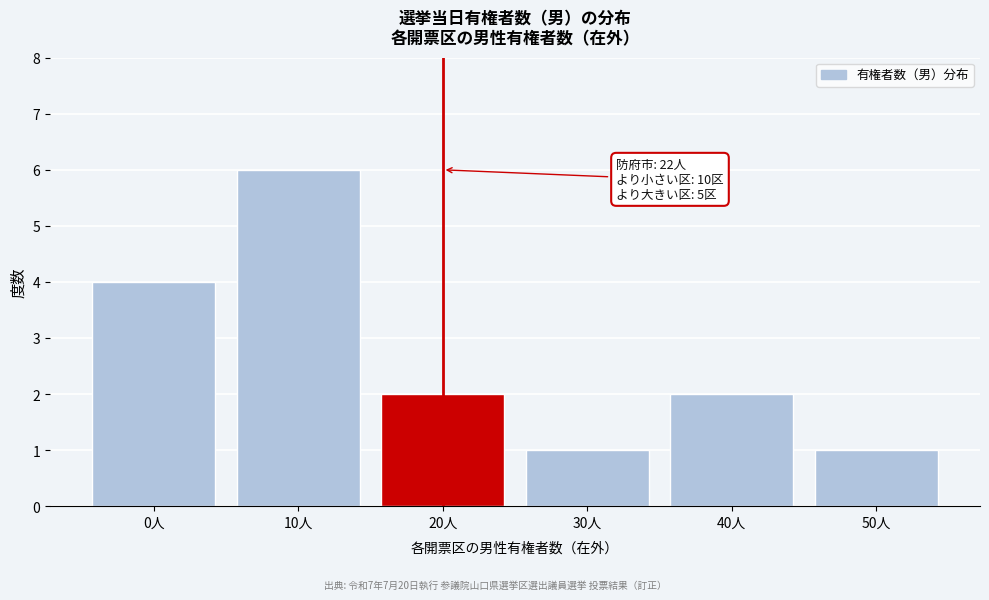

Reading left to right, transcribe all the data shown in this chart.

4	6	2	1	2	1